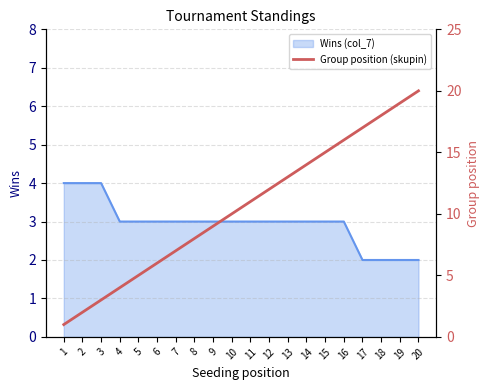

How many values are below 11?

10